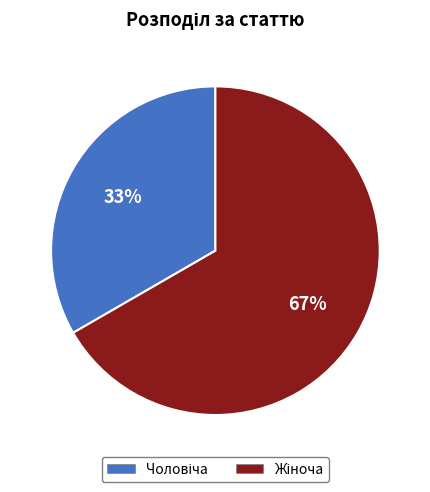

Is there a majority slice in this chart?

Yes